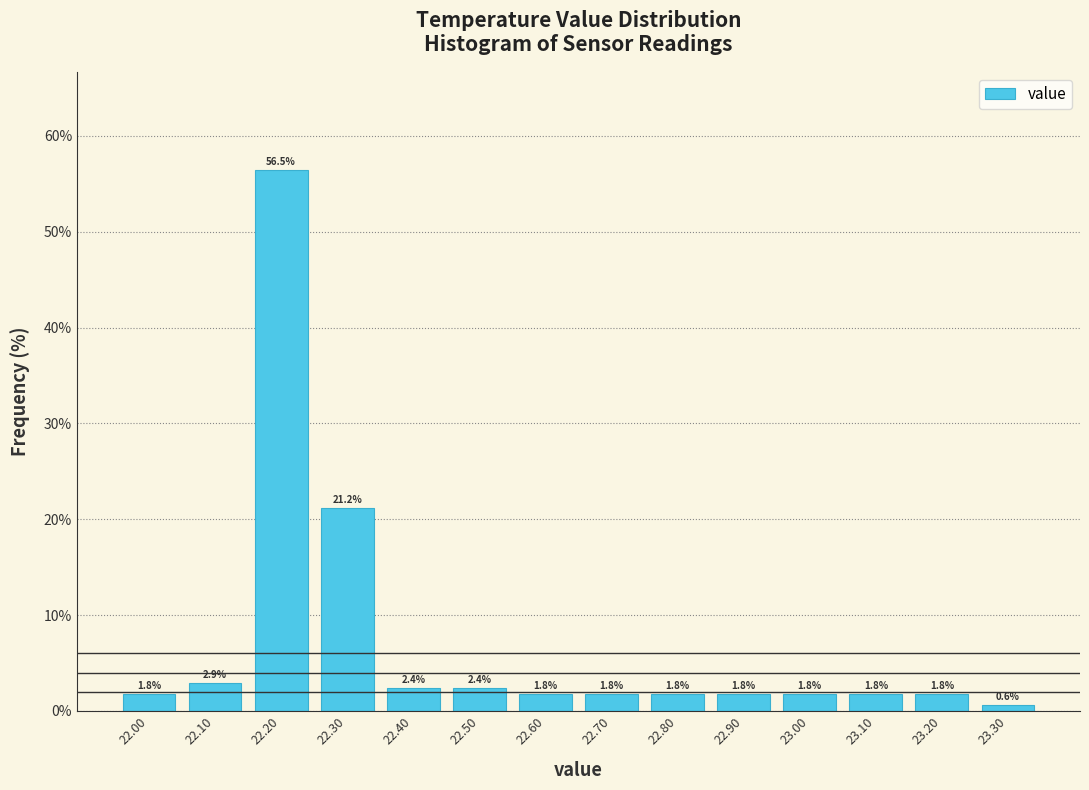

Over which range of the x-axis is the bar tallest?

22.15 to 22.25